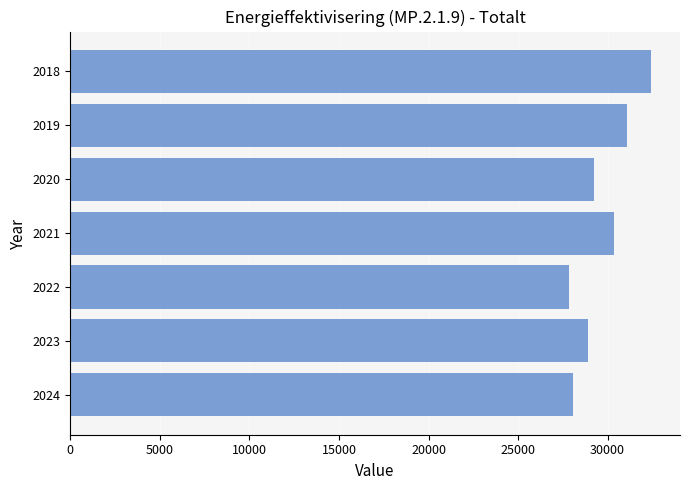

Is it true that the value at 2024 is 15346?

False